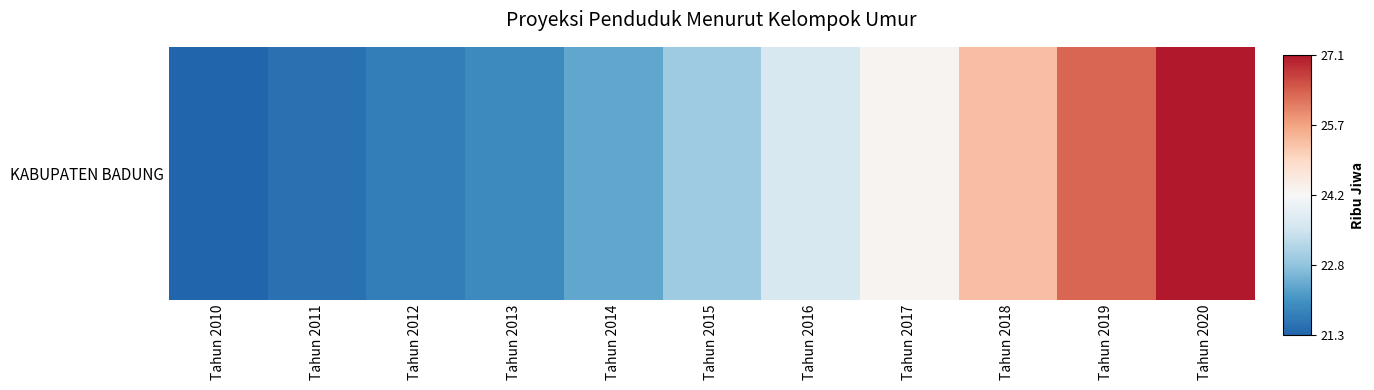

List the labels in order of value, smallest first.

Tahun 2010, Tahun 2011, Tahun 2012, Tahun 2013, Tahun 2014, Tahun 2015, Tahun 2016, Tahun 2017, Tahun 2018, Tahun 2019, Tahun 2020